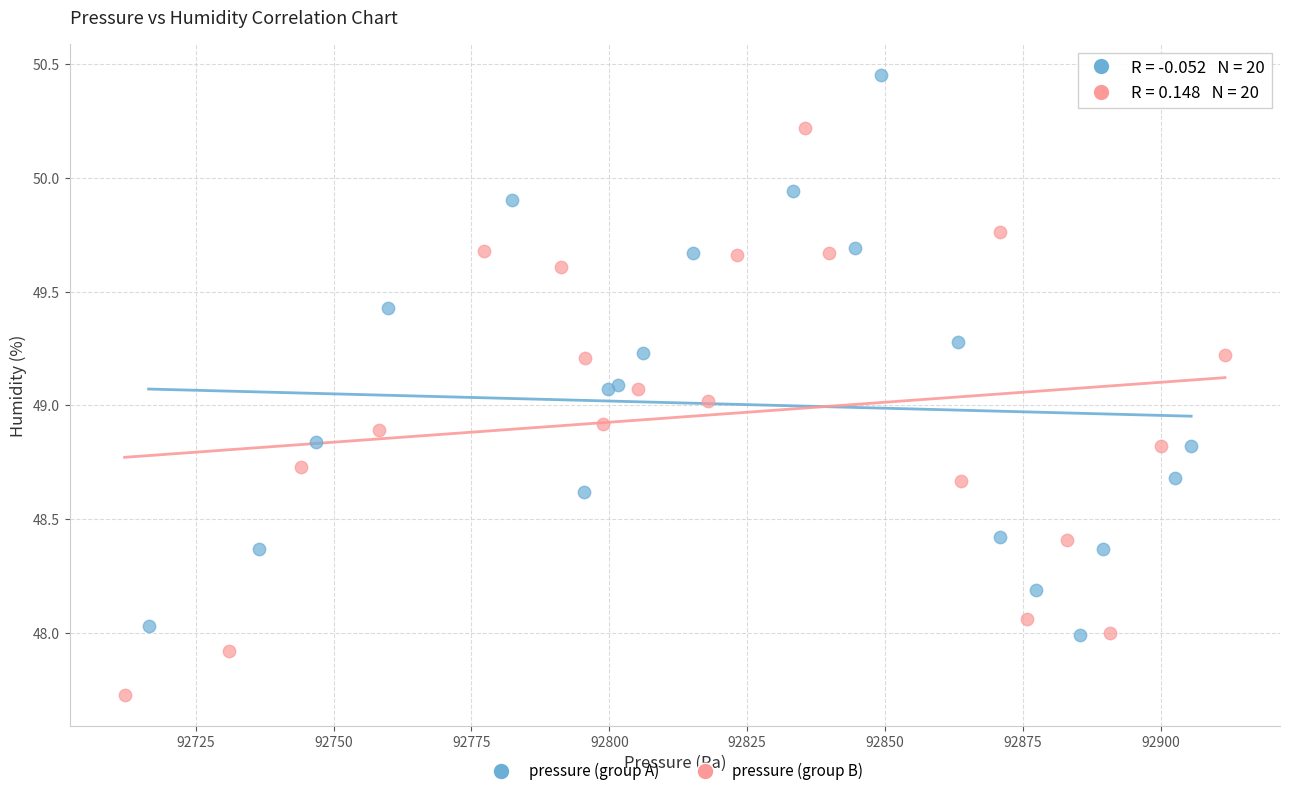

What are all the series names shown in the legend?

pressure (group A), pressure (group B)